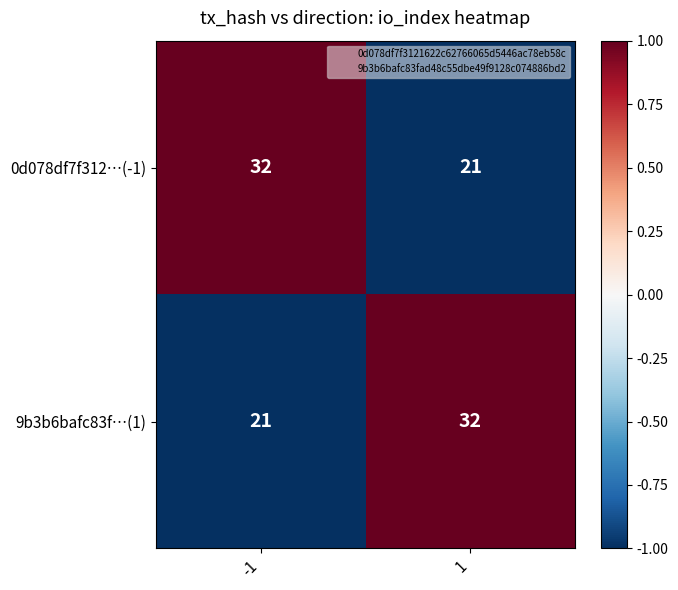

What is the spread (max minus min) of values at 1?

11